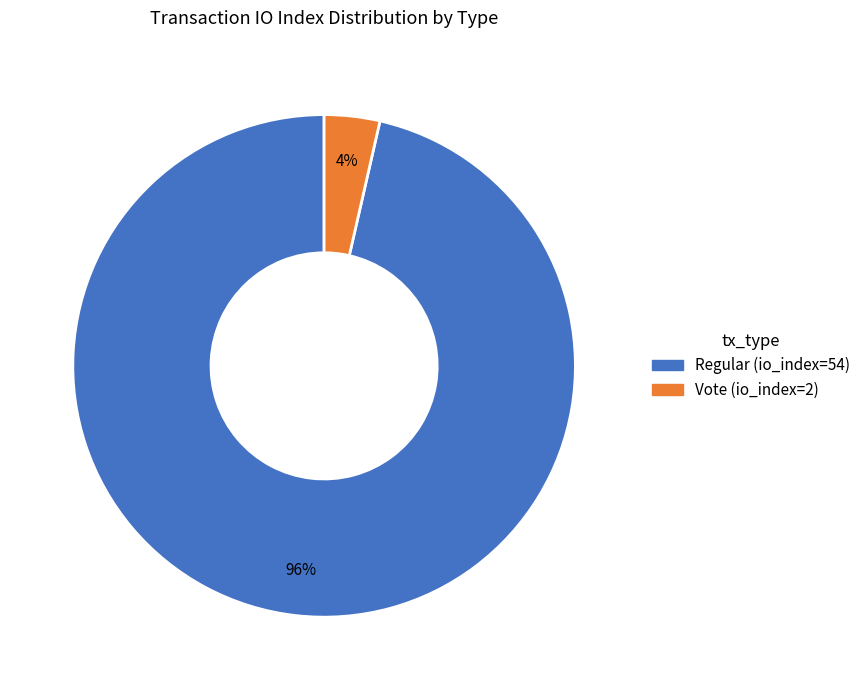

To the nearest percent, what percentage of the pie is Vote (io_index=2)?

4%